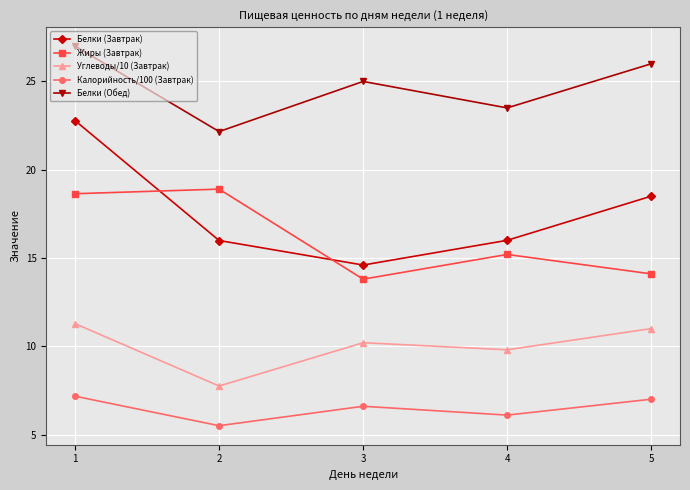

What is the value of the Белки (Завтрак) point at the 3rd from the left?

14.6